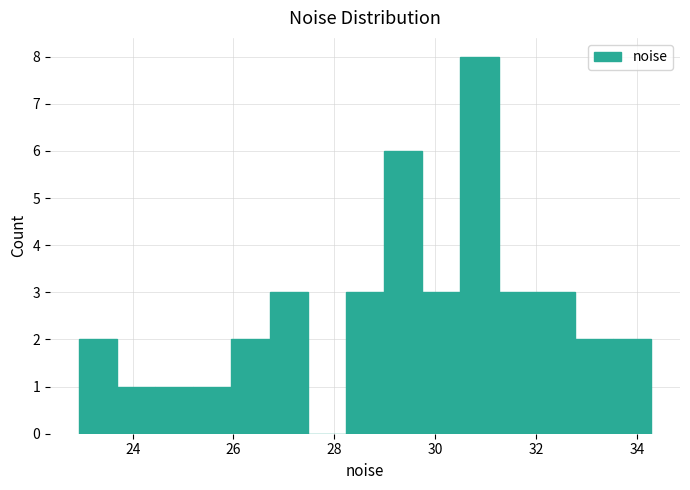

Around what value on the x-axis is the tallest bar? Give the approximate position of its centre, as read against the axis.

30.8